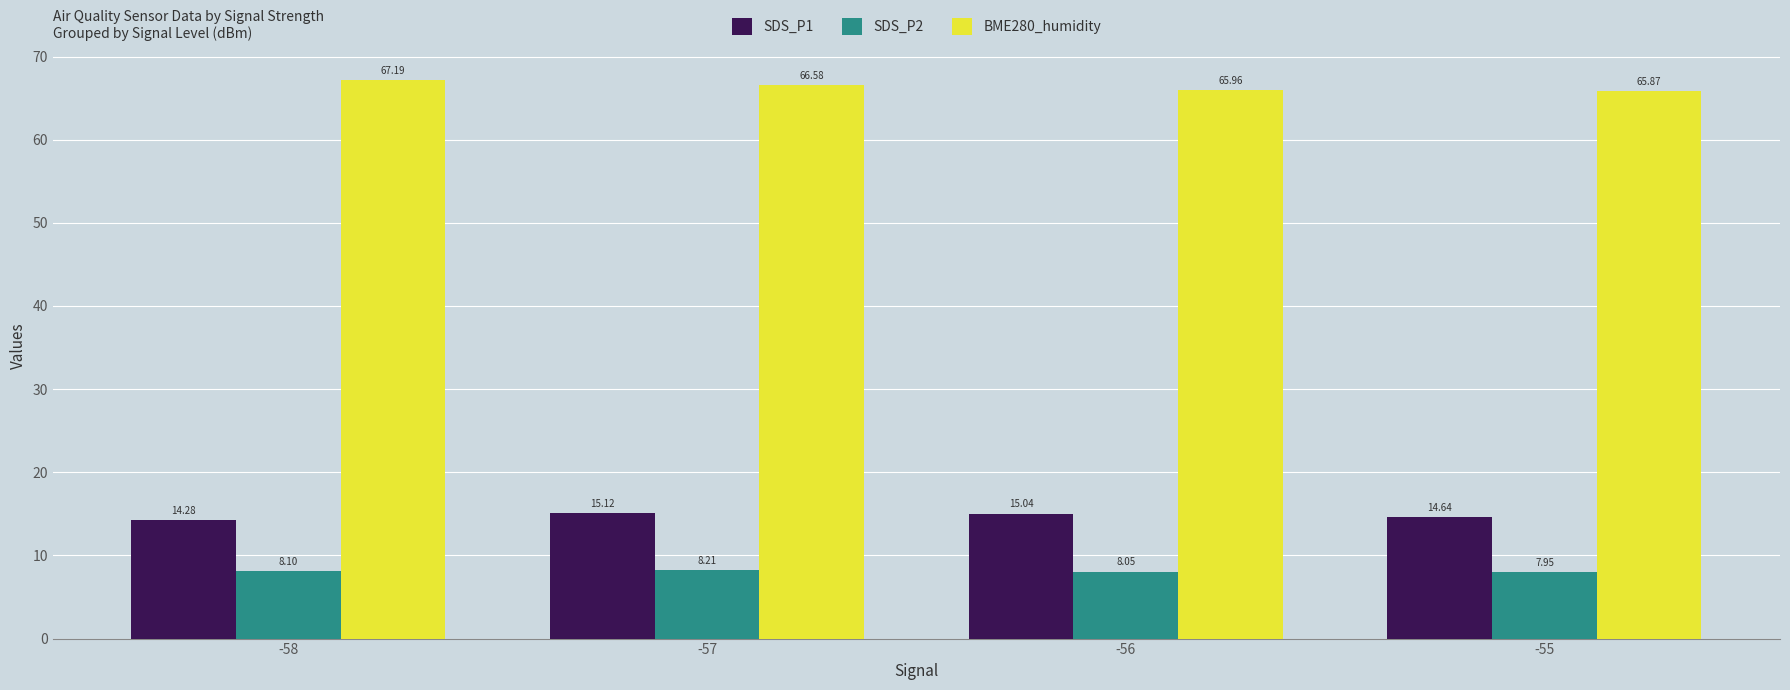

Which series has the widest spread of values?

BME280_humidity